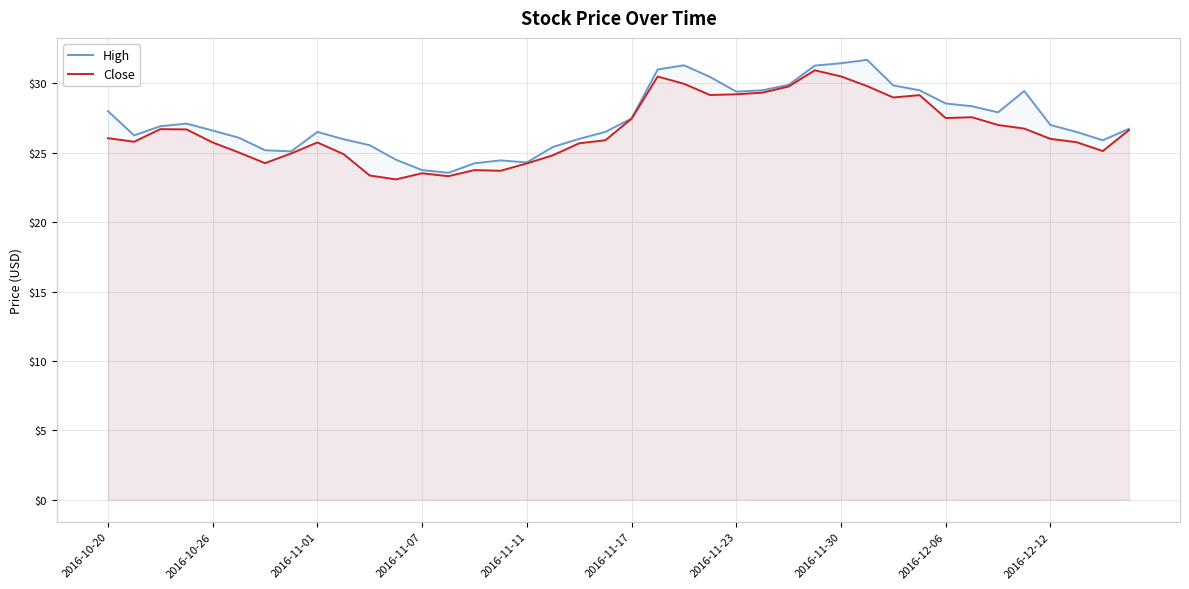

What is the total value across all series at 2016-11-01?

52.2